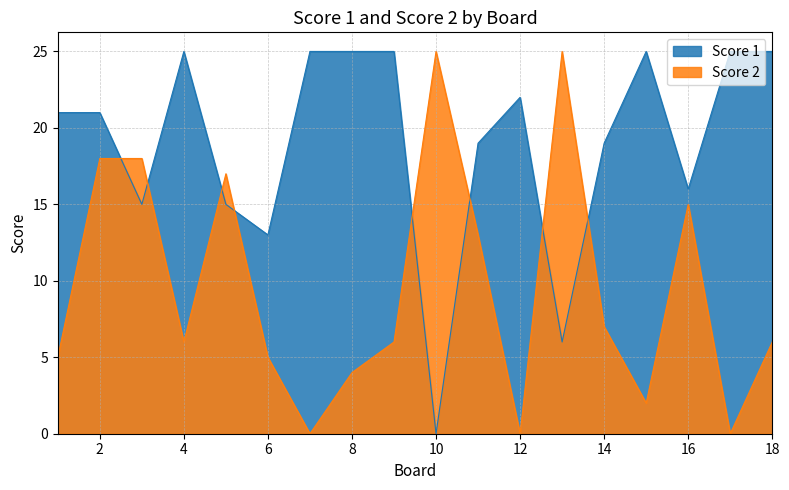

How many lines are shown in the chart?

2